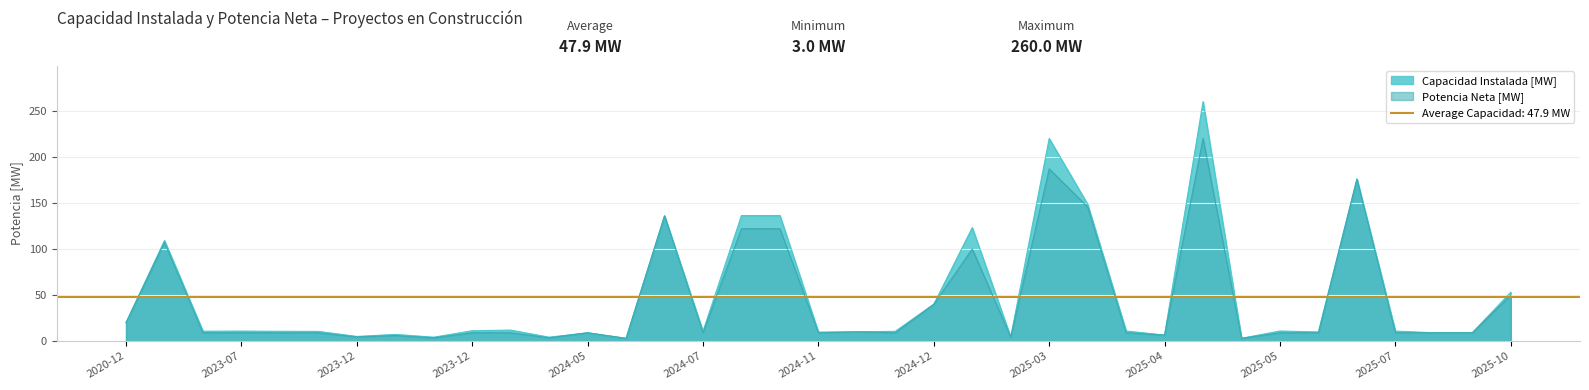

Is it true that capacidad_instalada equals 8.9 at 2023-12?

False